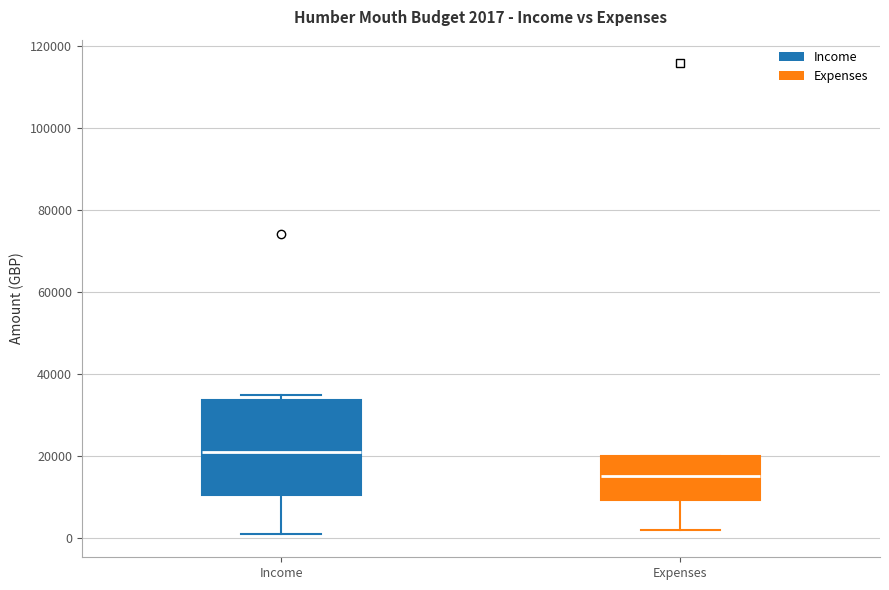

Which box's median line is the highest?

Income